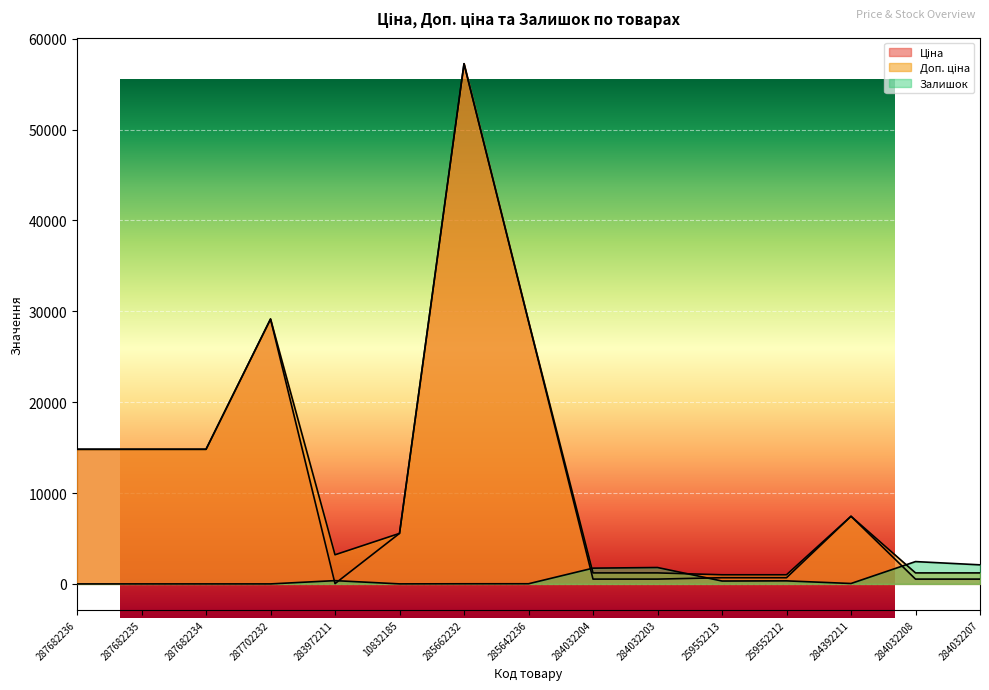

How many lines are shown in the chart?

3